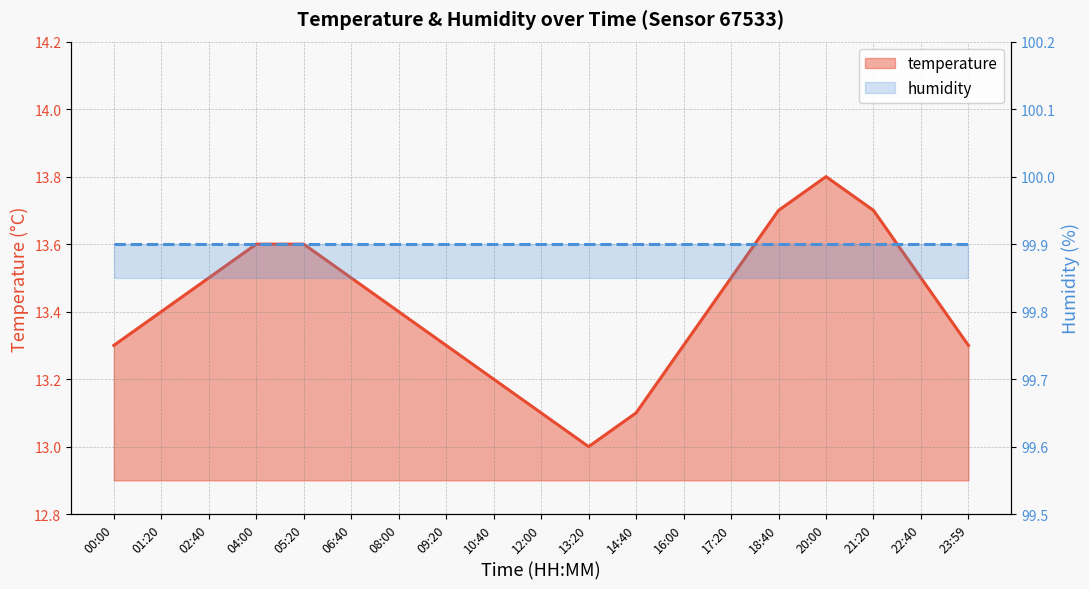

Is it true that the value at 20:00 is 21.8?

False